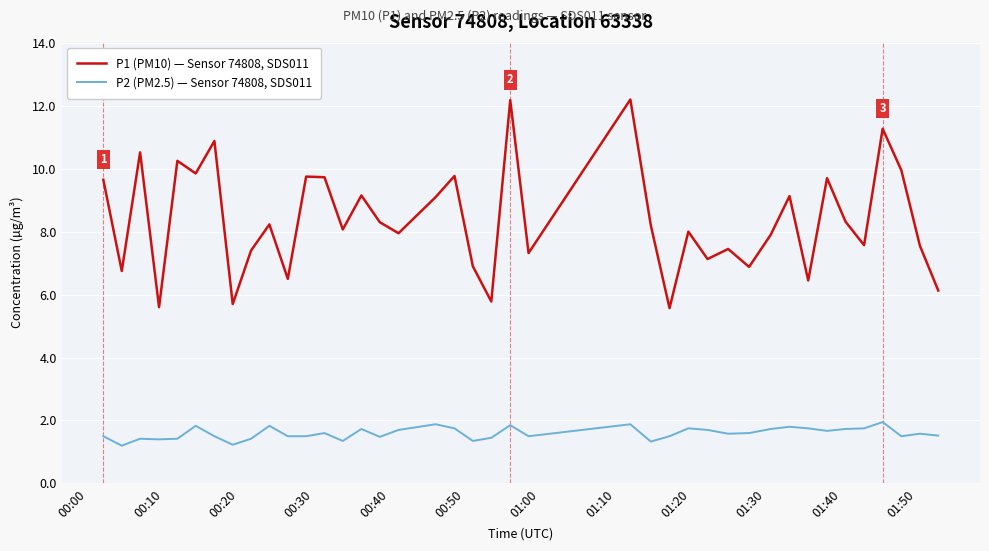

List the series in order of their peak value, lowest first.

P2 (PM2.5) — Sensor 74808, SDS011, P1 (PM10) — Sensor 74808, SDS011